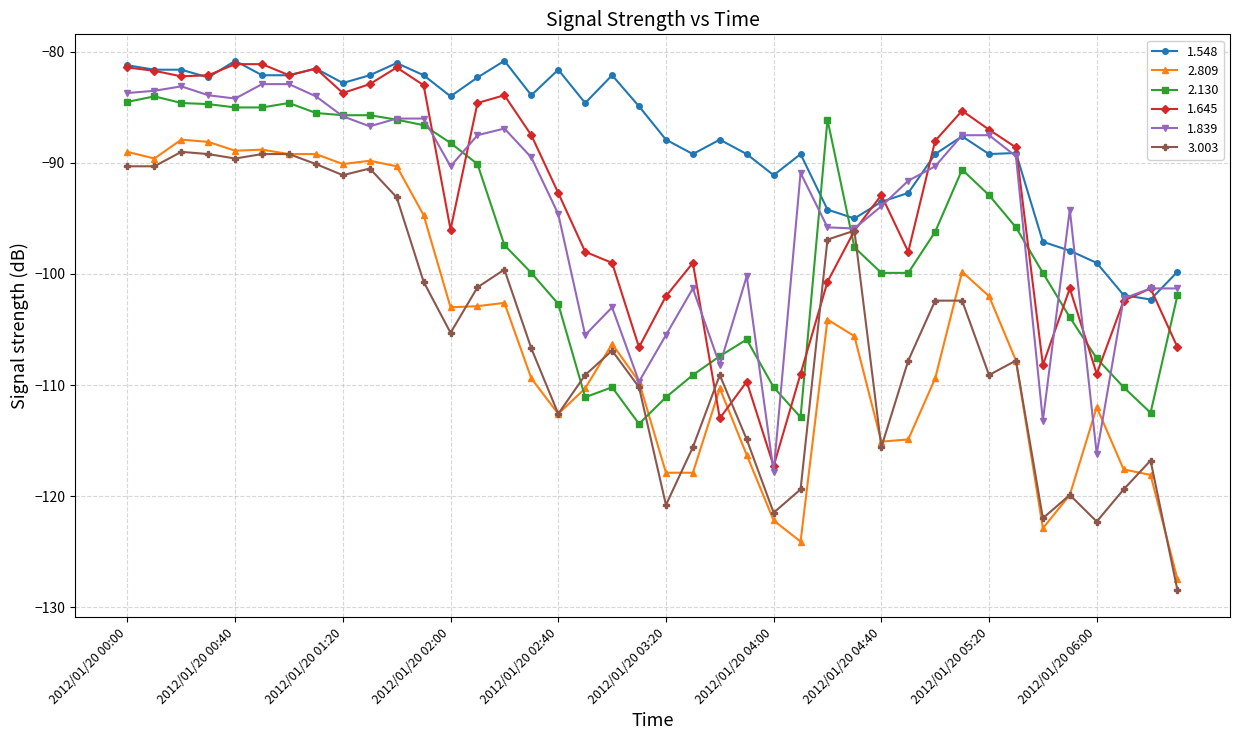

How many intersections are there between 2.130 and 1.548?

2